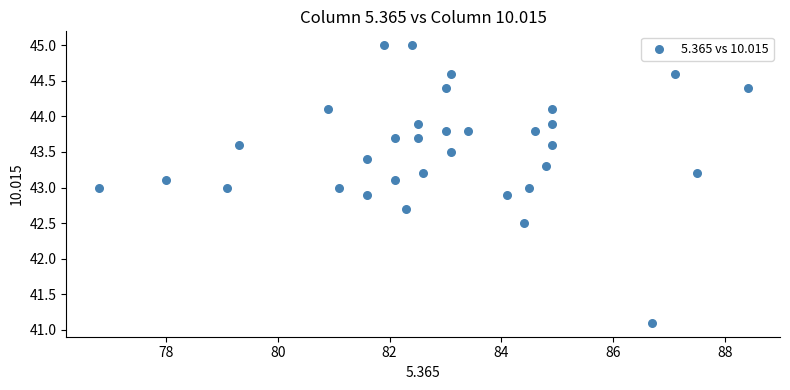

What is the range of Y values (max minus min)?

3.9